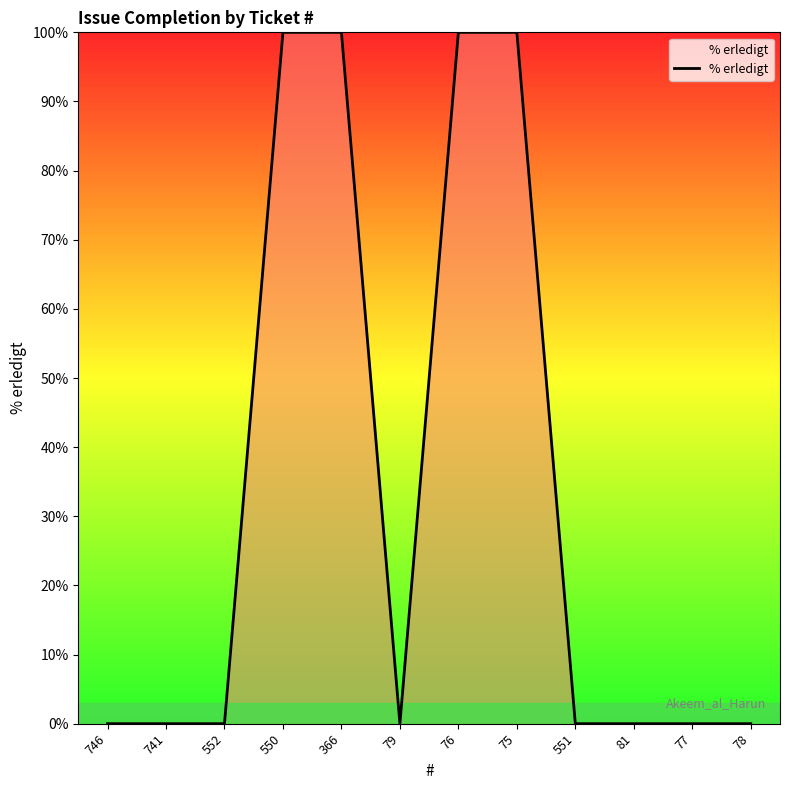

Reading left to right, list all the values displayed in this chart.

0	0	0	100	100	0	100	100	0	0	0	0